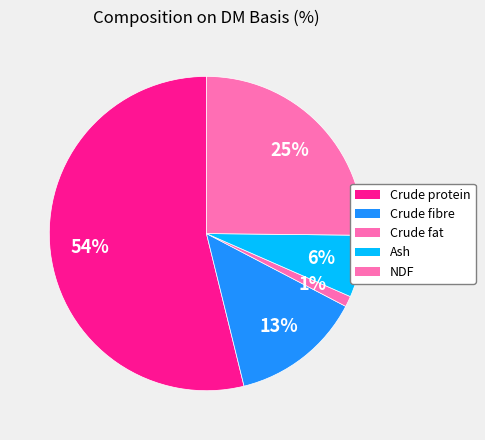

The Crude fibre slice represents 13% of the pie. True or false?

True